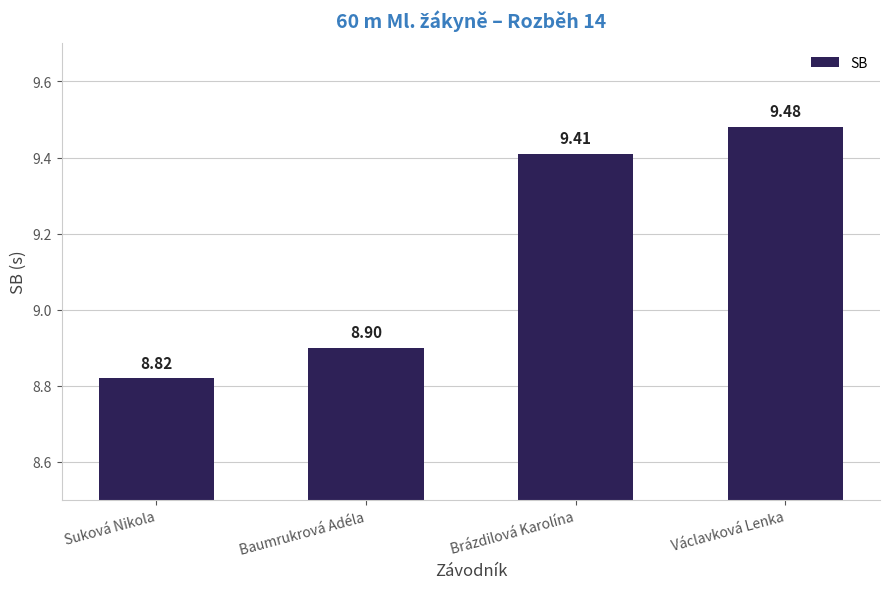

How many categories are shown in the chart?

4